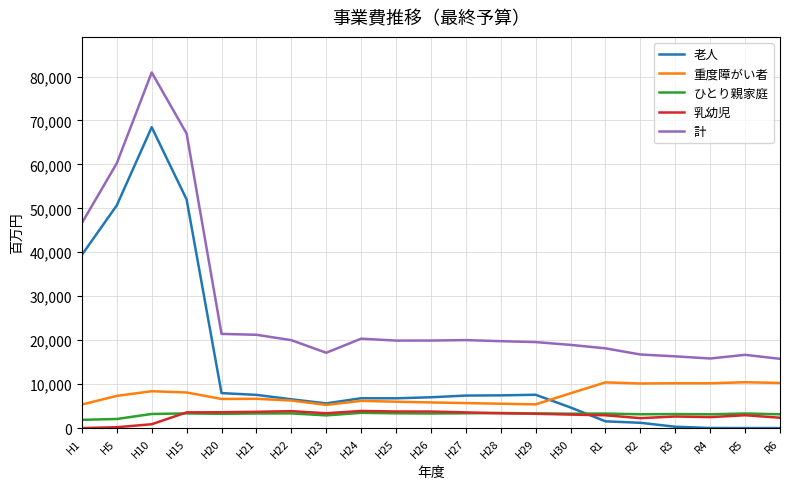

True or false: ひとり親家庭 and 重度障がい者 cross at least once.

False